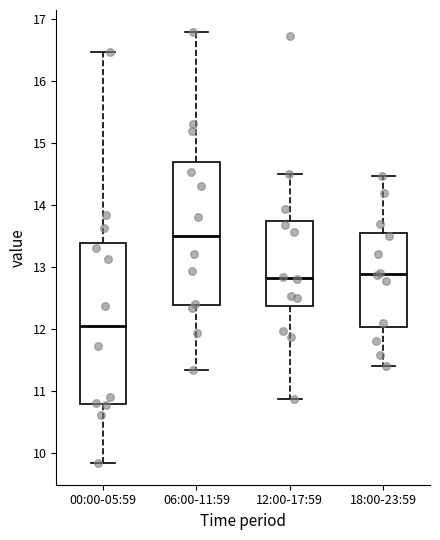

Which box's median line is the highest?

06:00-11:59